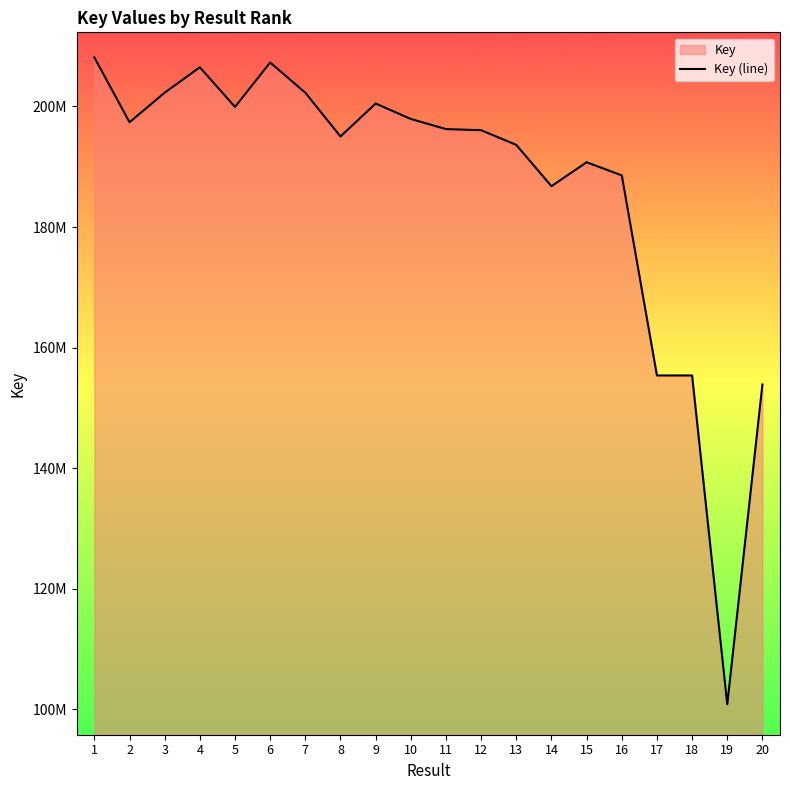

What is the value of the 9th point from the left?

200487428